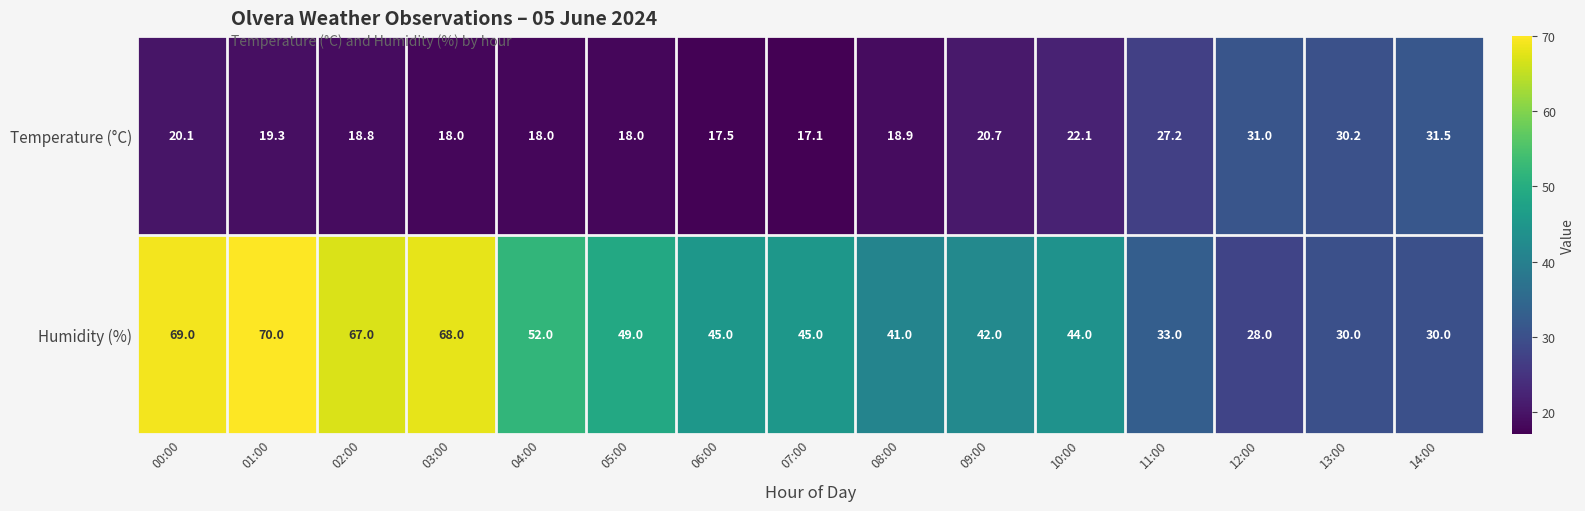

True or false: Humidity (%) has a value of 28.0 at 12:00.

True